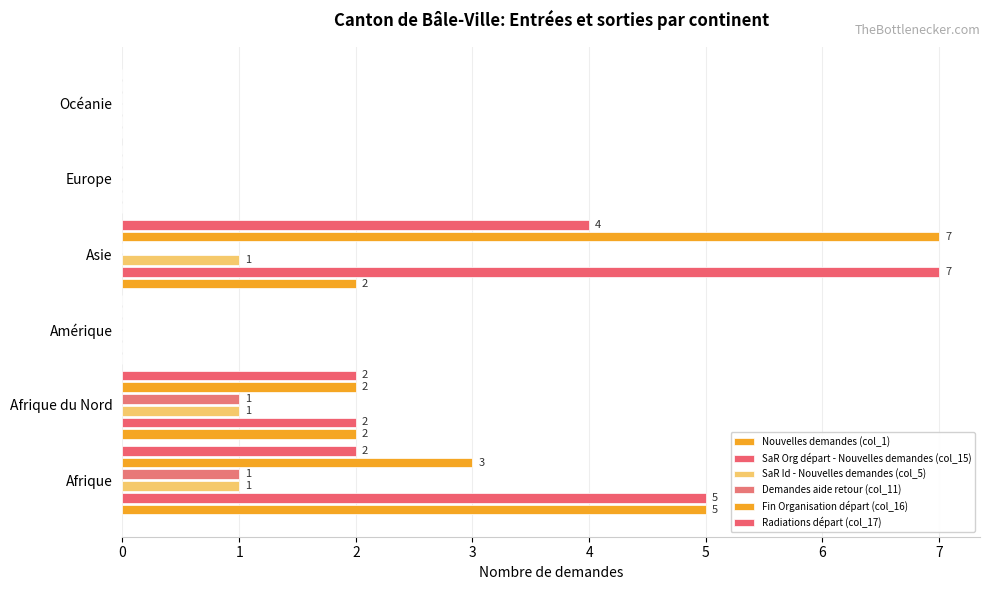

What is the highest value of the Demandes aide retour (col_11) series?

1